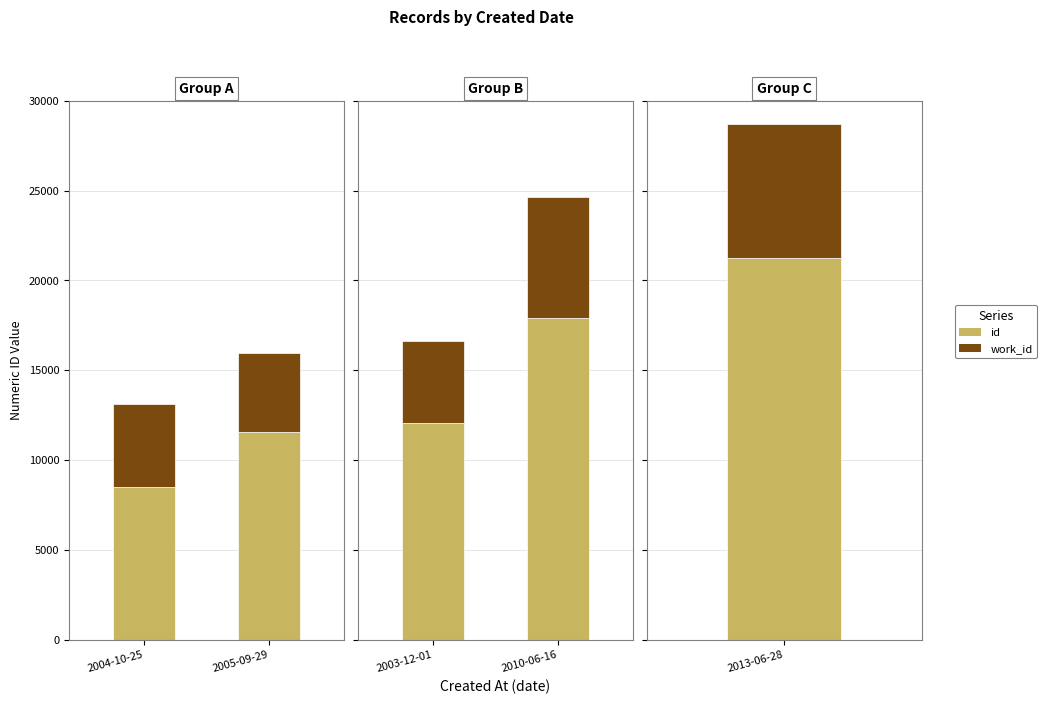

What is the value of the id bar at the 2nd from the left?

17890